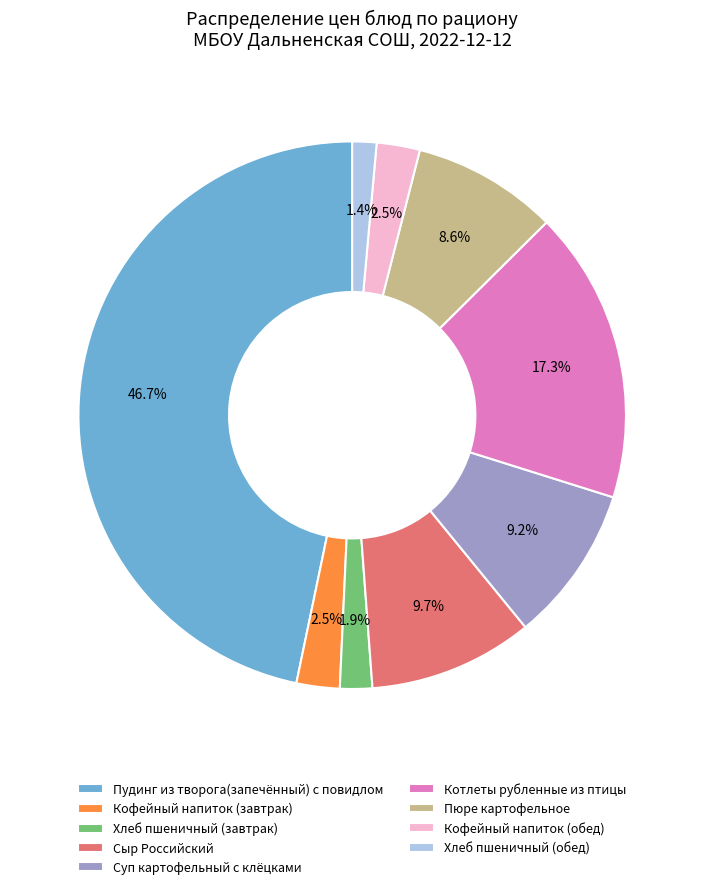

Does any single category account for the majority?

No